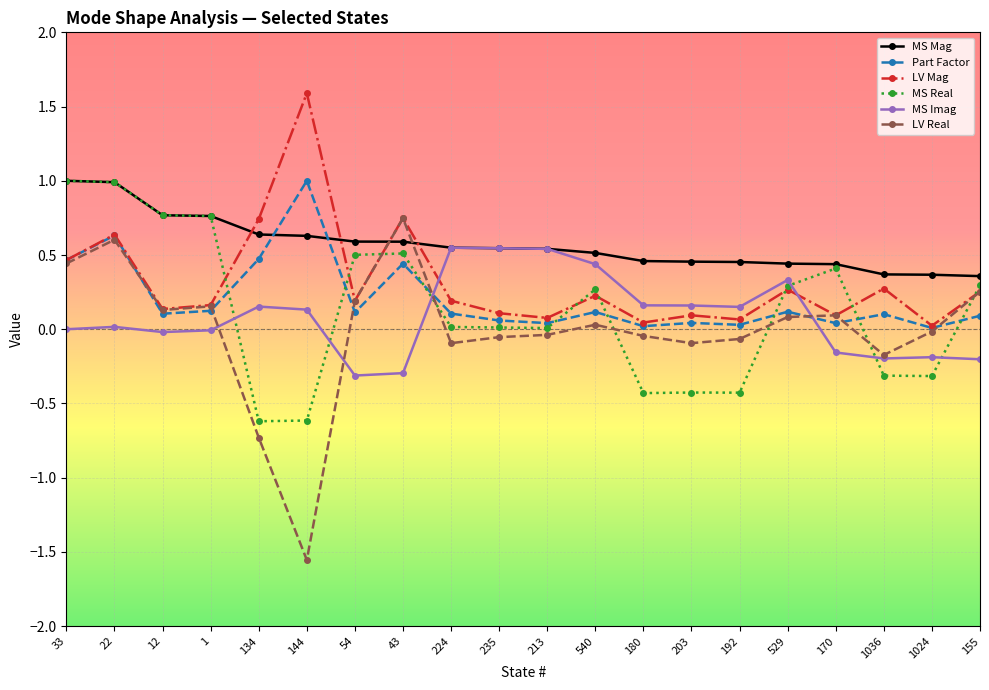

What is the sum of all MS Imag values?

1.8